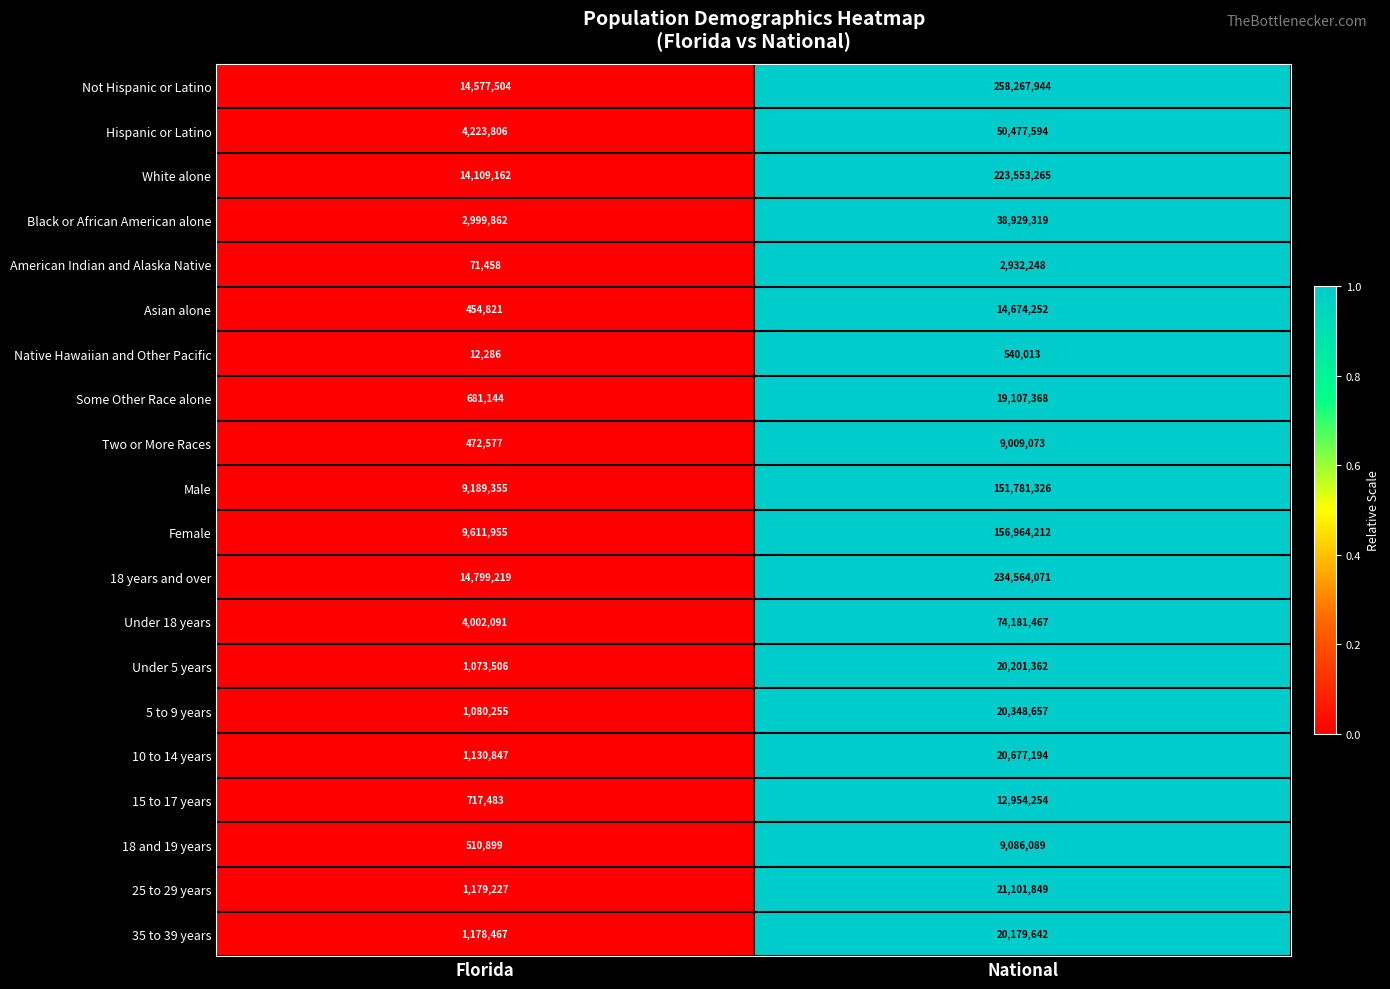

How many categories are shown in the chart?

2